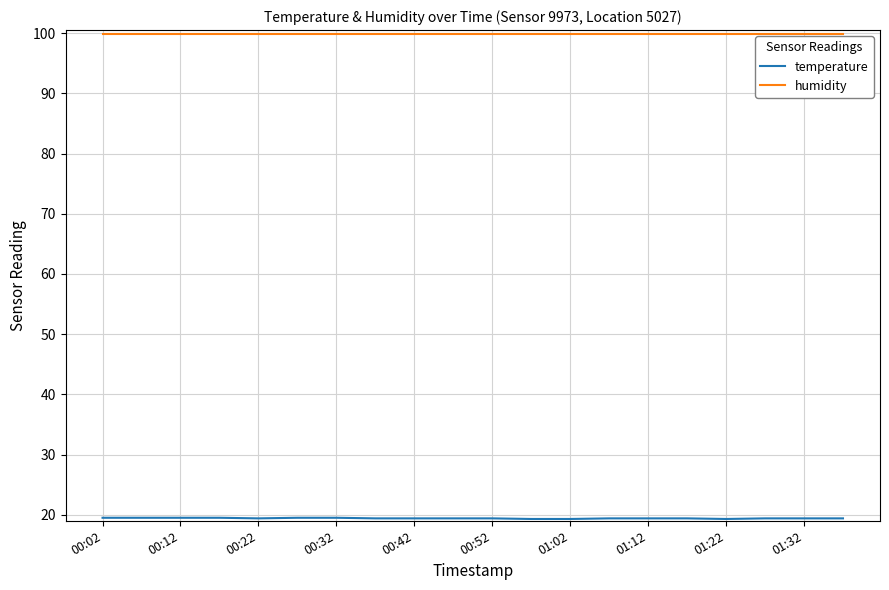

What is the sum of all humidity values?

1998.0